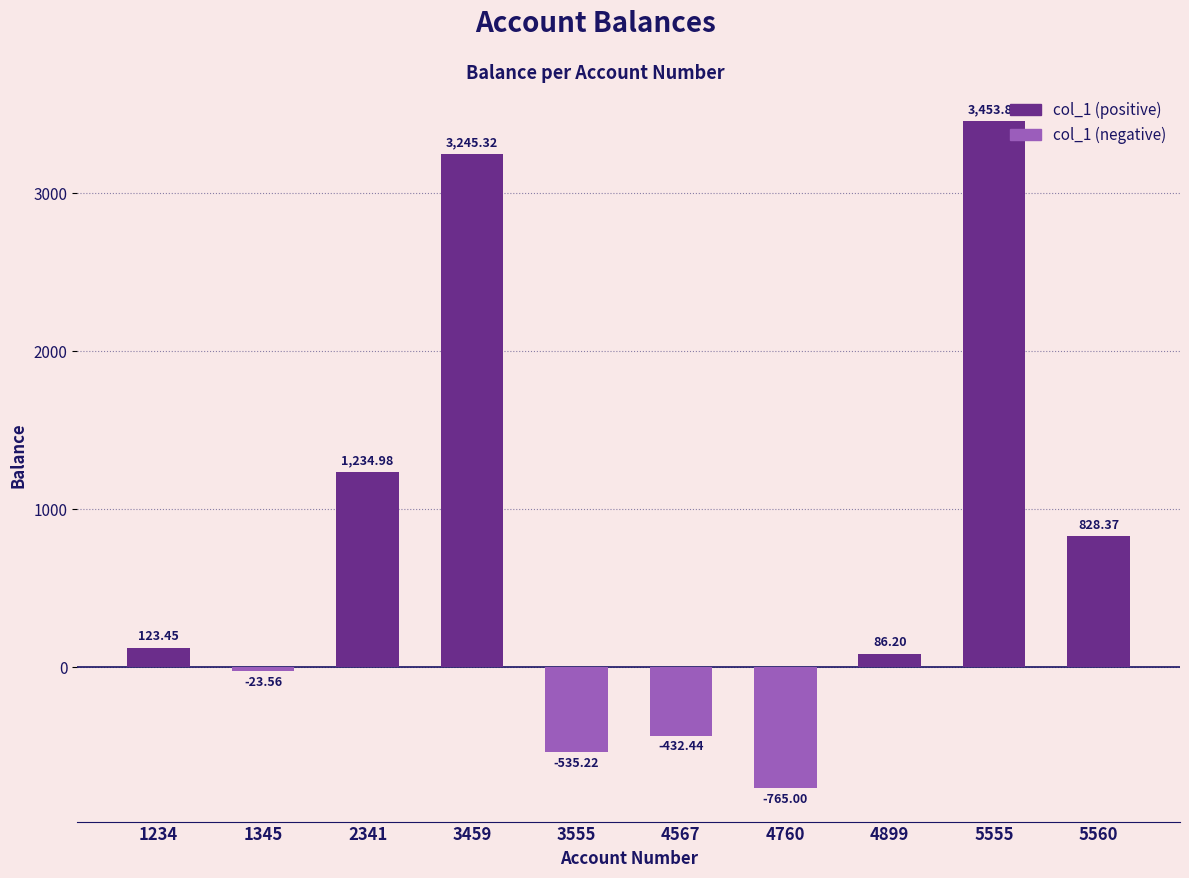

What value does the data have at 2341?

1235.0